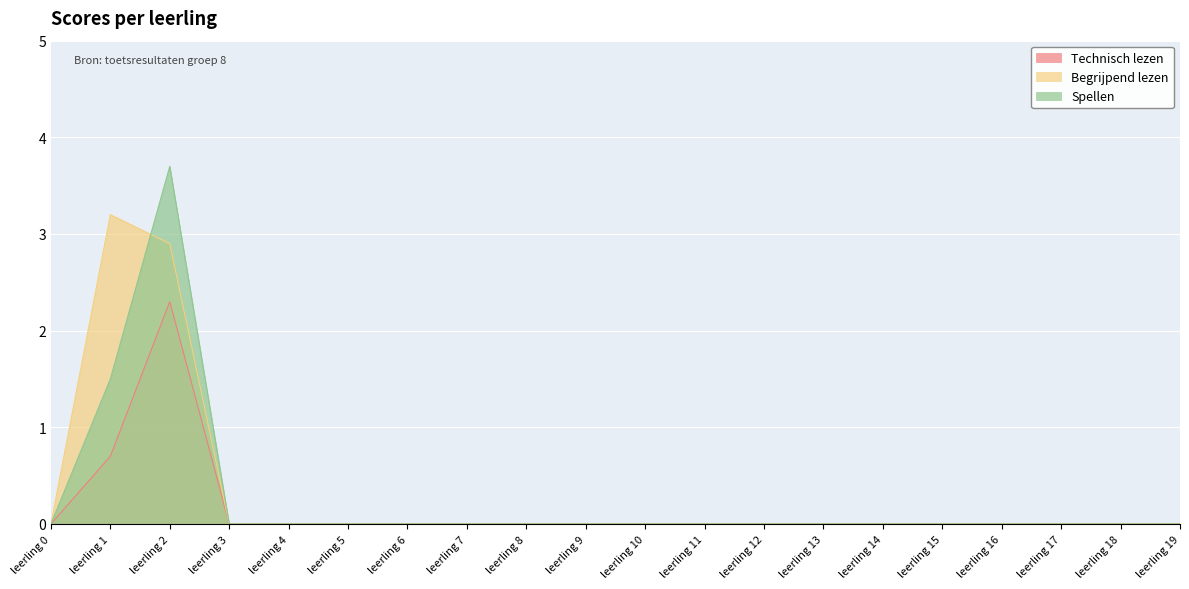

Is it true that Spellen equals 0.0 at leerling 13?

True